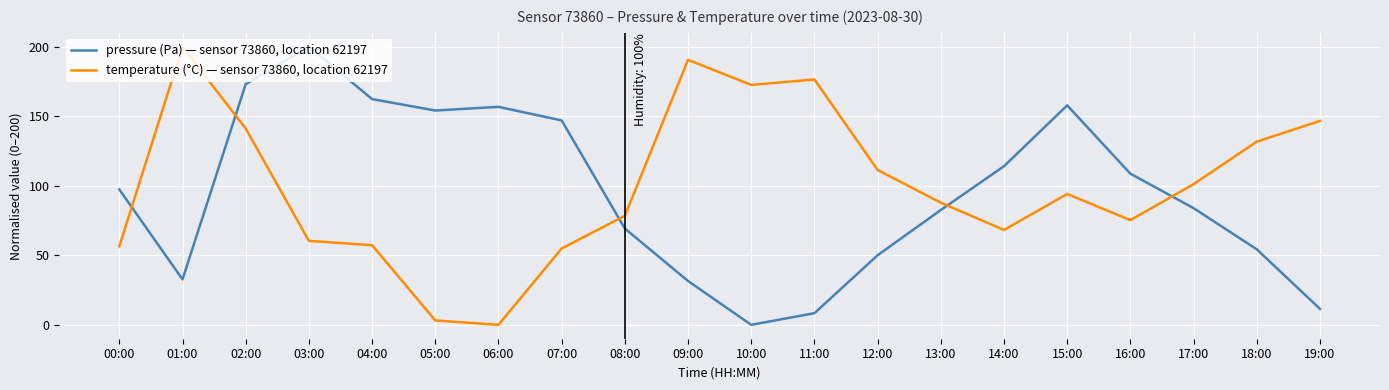

After their last crossing, which series has the higher values: temperature (°C) — sensor 73860, location 62197 or pressure (Pa) — sensor 73860, location 62197?

temperature (°C) — sensor 73860, location 62197